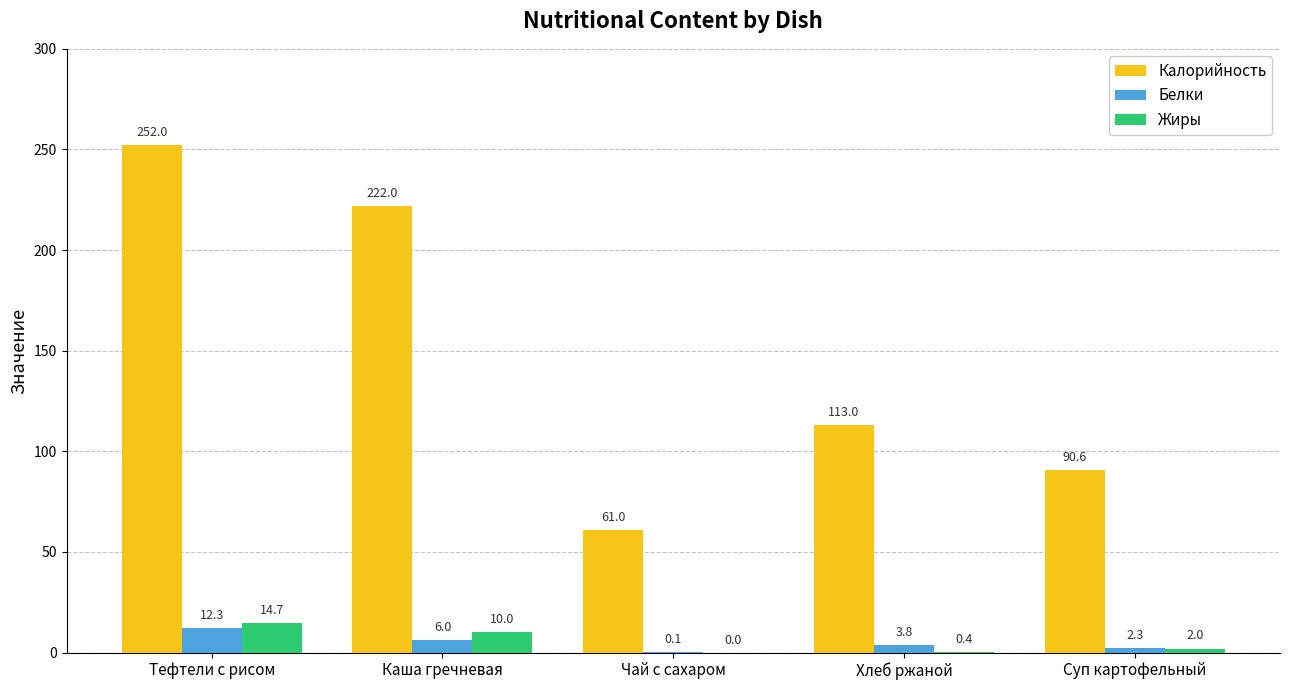

How many distinct data groups are displayed?

3